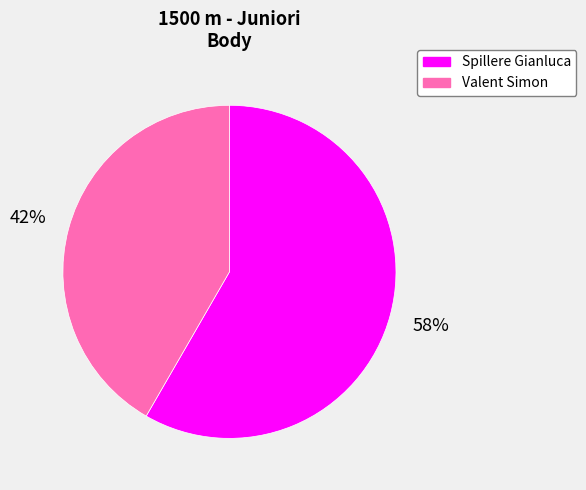

What is the largest slice in the pie chart?

Spillere Gianluca